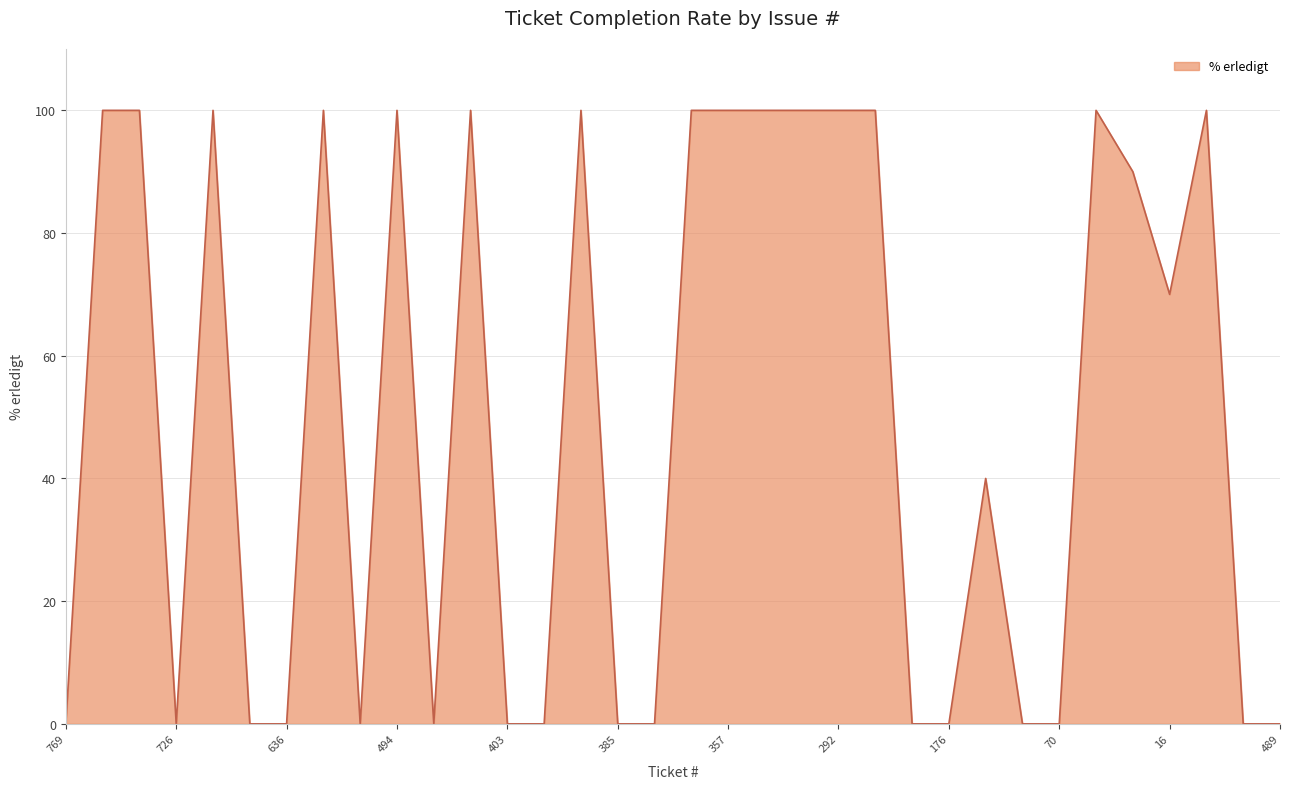

What is the greatest value displayed?

100